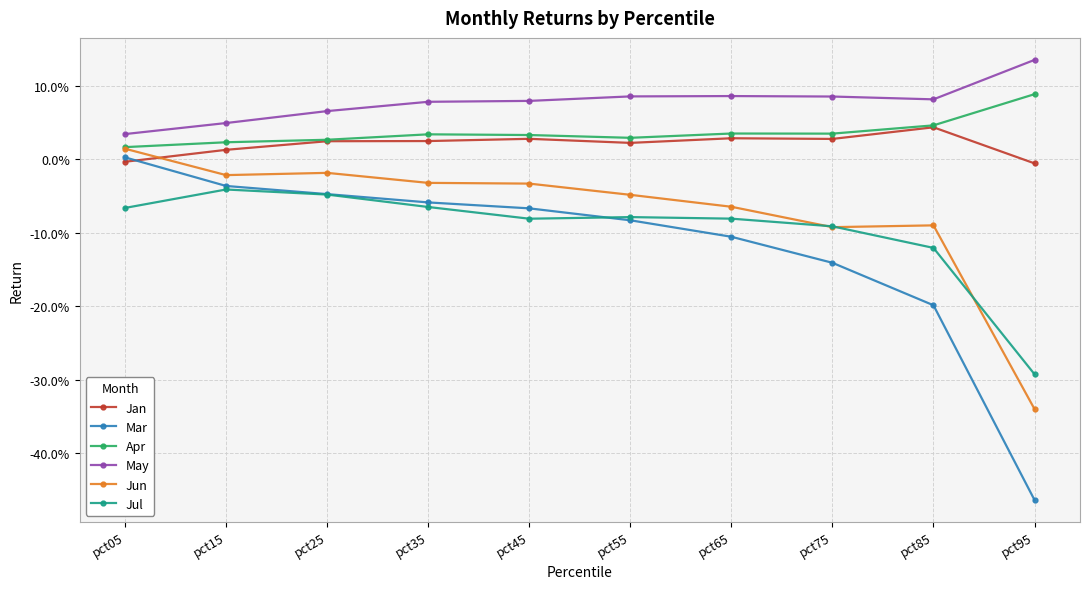

Which category has the lowest value in the Mar series?

pct95